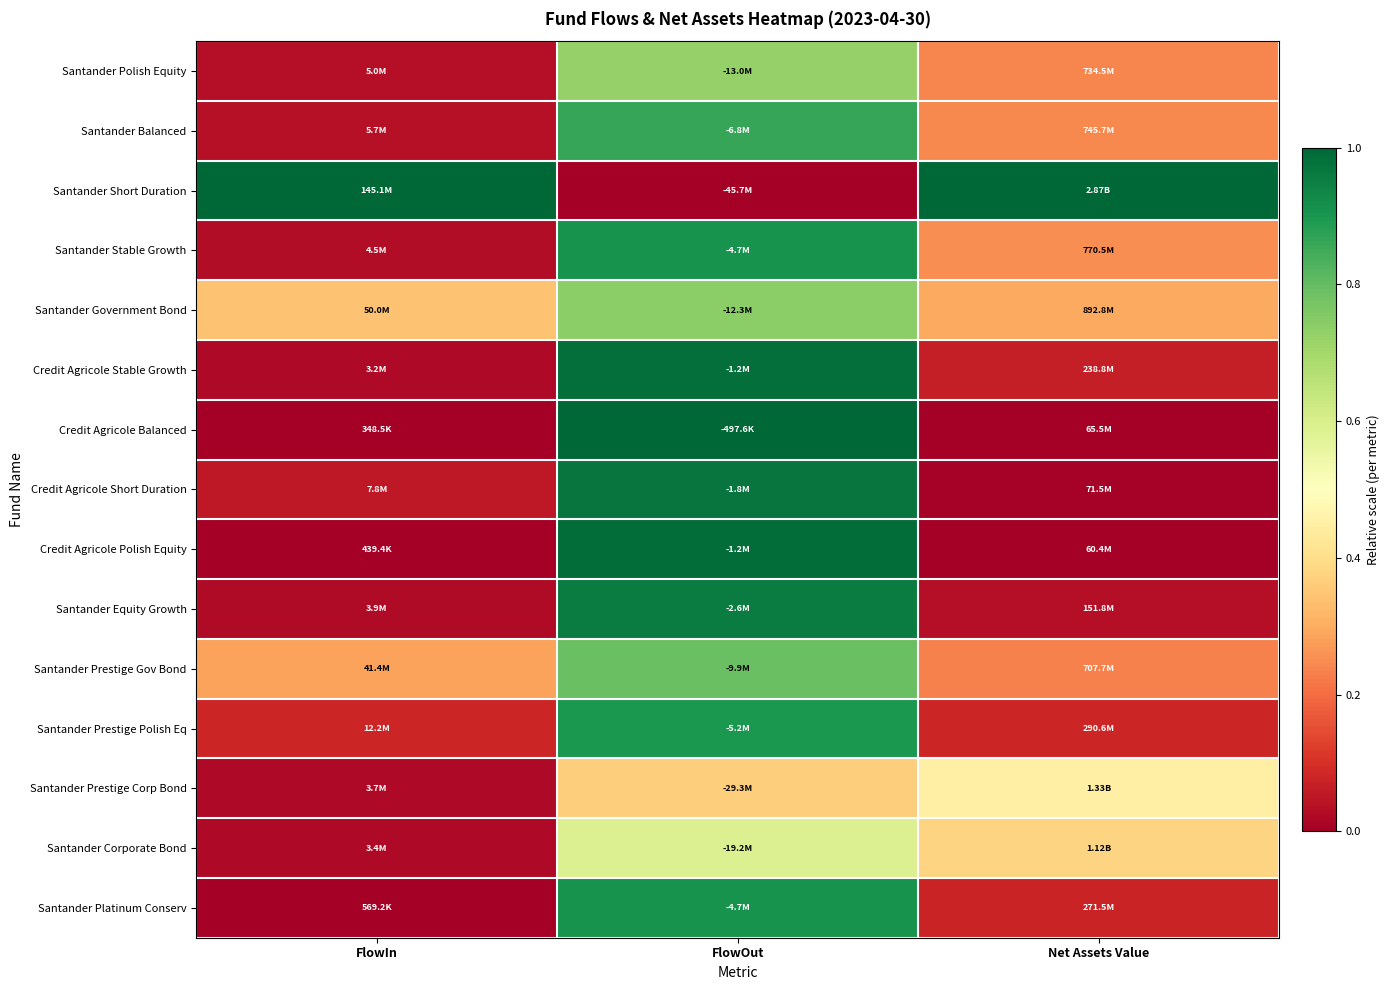

What is the spread (max minus min) of values at FlowIn?

1.0